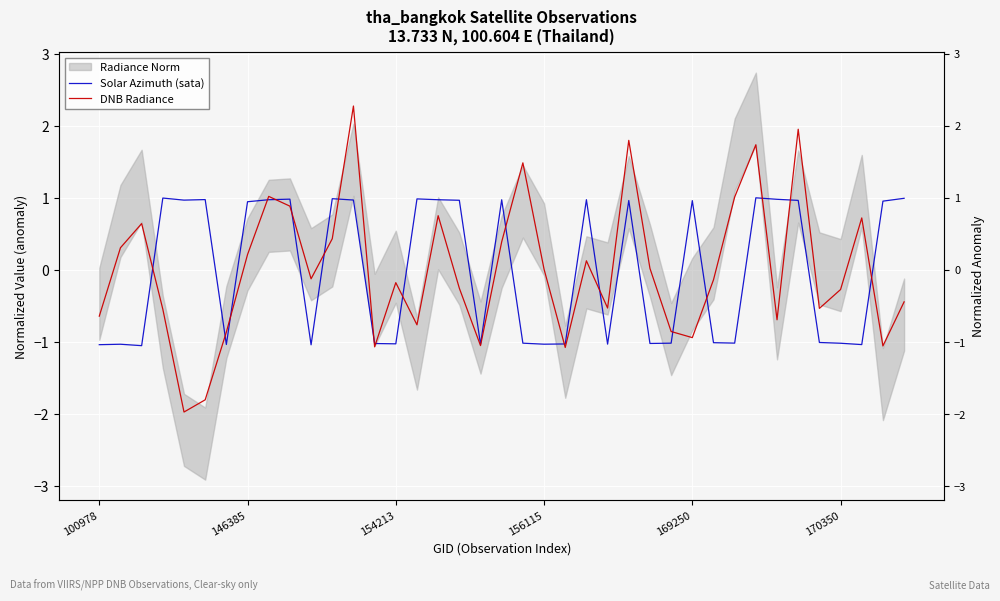

The value of Solar Azimuth (sata) at 170350 is 1.5. True or false?

False